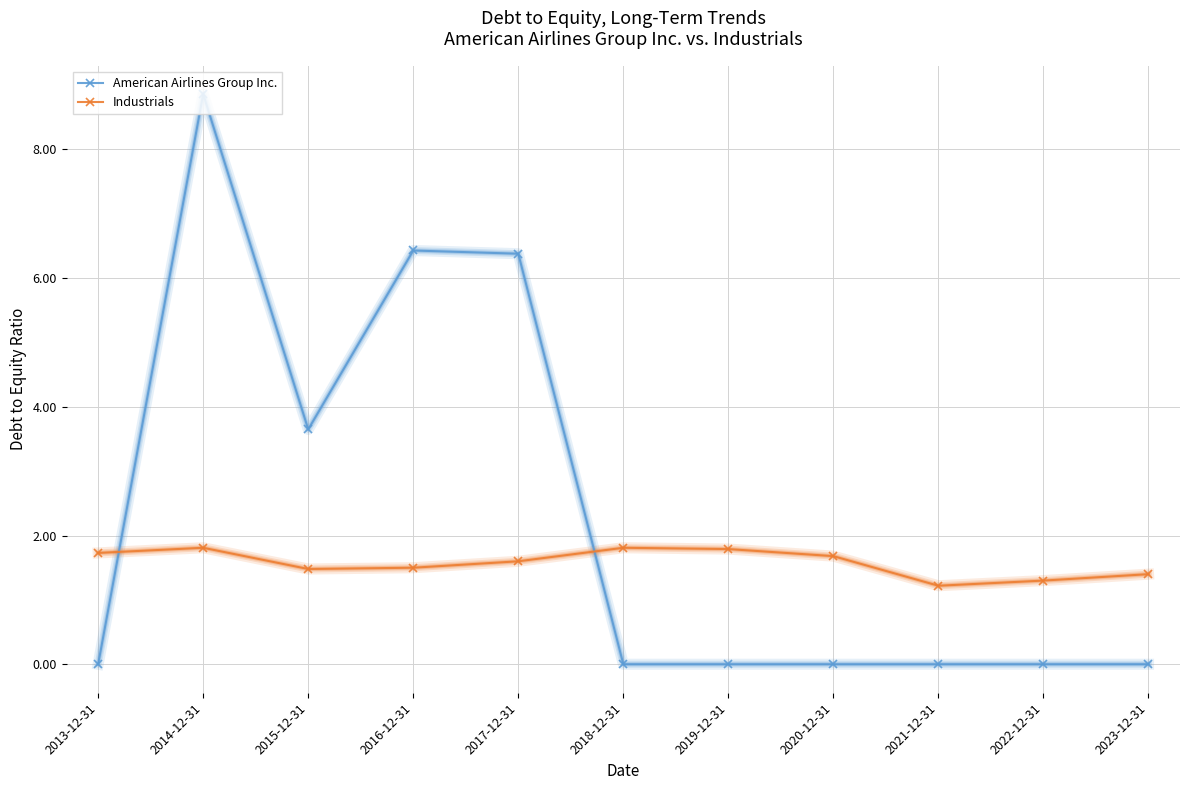

True or false: American Airlines Group Inc. and Industrials intersect in this chart.

True